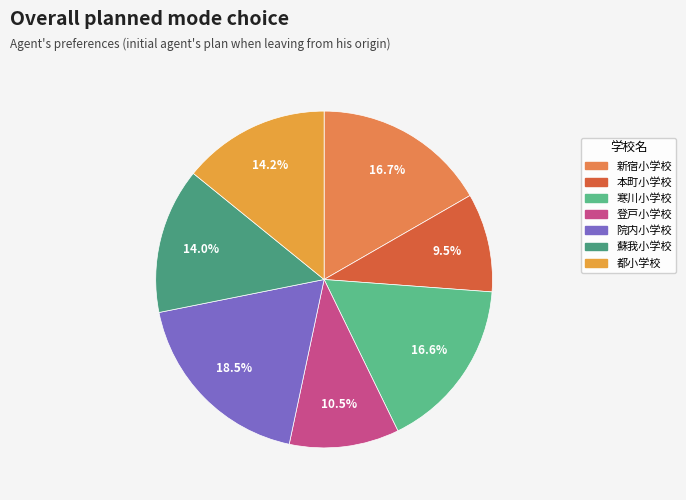

True or false: 登戸小学校 accounts for 3% of the total.

False